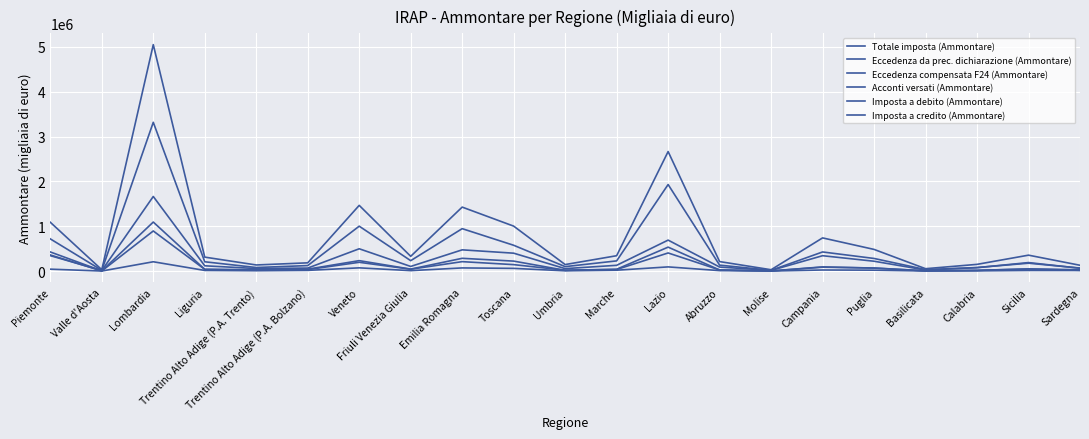

Reading left to right, extract all data points from this chart.

Totale imposta (Ammontare): 1089055	30600	5050094	311564	136701	184316	1465678	329588	1427170	1002884	145844	343007	2665805	212005	30430	740385	483660	53522	150314	355227	129955
Eccedenza da prec. dichiarazione (Ammontare): 426877	5290	1093734	38910	30275	42905	233049	44345	285099	222667	17300	41312	534554	24699	3171	87671	68973	5613	16199	49223	30167
Eccedenza compensata F24 (Ammontare): 43116	1525	208167	14871	8156	16394	72498	10271	70883	60593	6502	20096	93768	10998	1556	24513	20778	2455	5157	14503	13907
Acconti versati (Ammontare): 718278	17934	3318252	207795	79827	123039	1001742	232606	946469	575955	99844	227553	1930723	133004	17211	426860	281852	33588	76016	189946	63443
Imposta a debito (Ammontare): 344554	12288	1664154	118117	57145	67341	497723	103764	474052	399488	55029	129014	691125	90288	14961	343173	219997	23297	79615	176169	67911
Imposta a credito (Ammontare): 359677	3498	894600	38552	22574	33678	196200	41665	210716	144263	19860	35052	404622	25136	3431	93288	66914	6569	16405	46078	17712